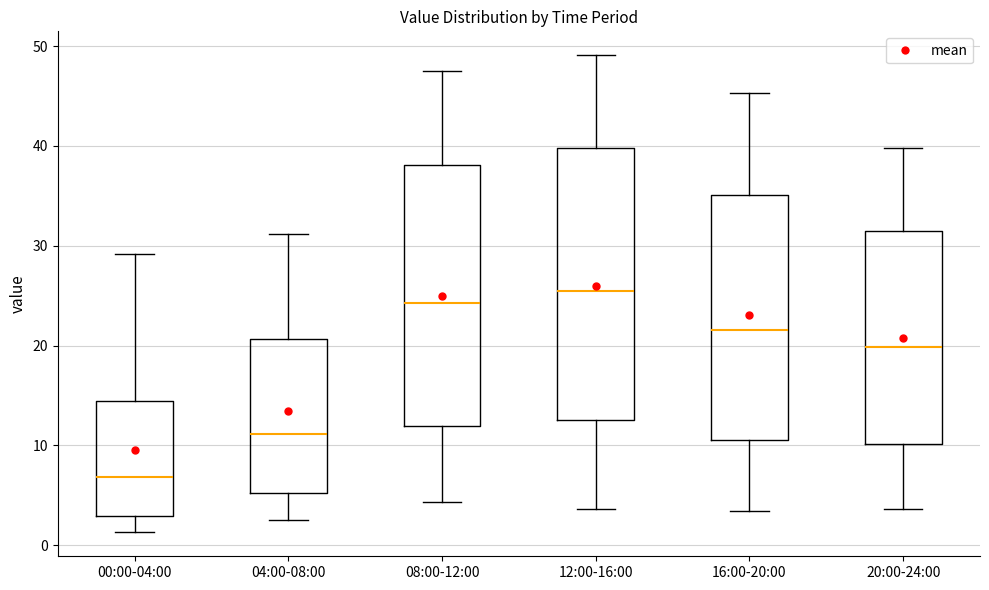

Reading left to right, transcribe this box plot: for each box, give where its median line is, the range the box spans, and where its two whiskers end, as read against the y-axis. The values are not printed on the chart, so give them approximately, as read against the axis.

00:00-04:00: median 7, box 3 to 14, whiskers 1 to 29
04:00-08:00: median 11, box 5 to 21, whiskers 3 to 31
08:00-12:00: median 24, box 12 to 38, whiskers 4 to 48
12:00-16:00: median 25, box 13 to 40, whiskers 4 to 49
16:00-20:00: median 22, box 11 to 35, whiskers 3 to 45
20:00-24:00: median 20, box 10 to 32, whiskers 4 to 40